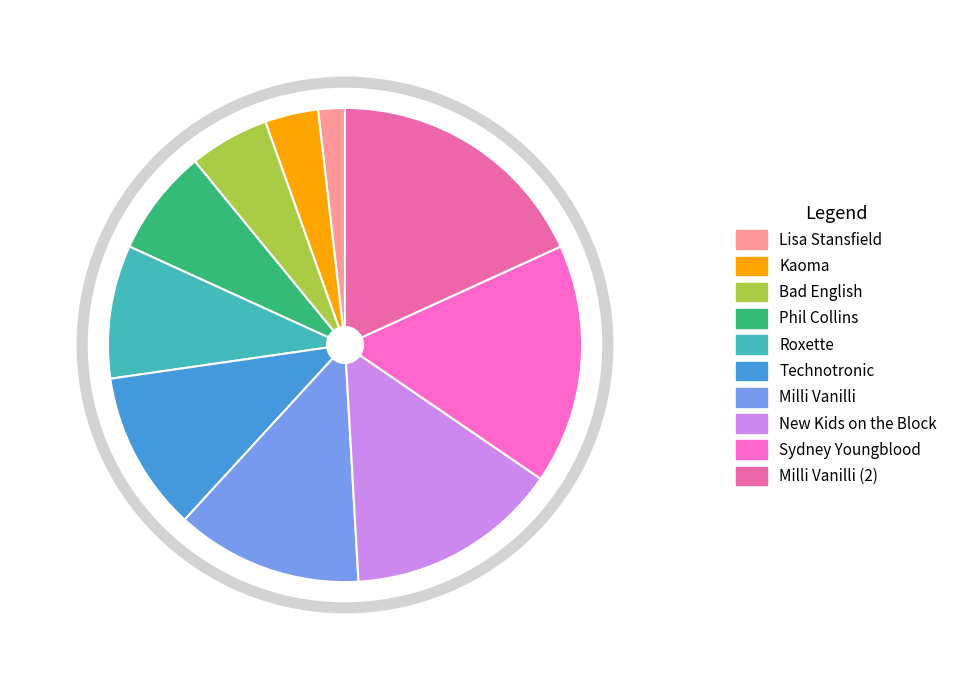

Combined, what portion of the pie is Milli Vanilli (2) and Sydney Youngblood?

34.5%